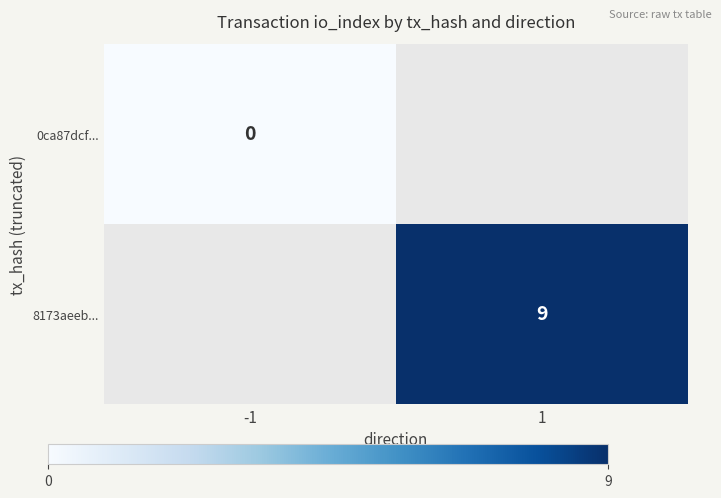

Is it true that 8173aeeb... equals 9 at 1?

True